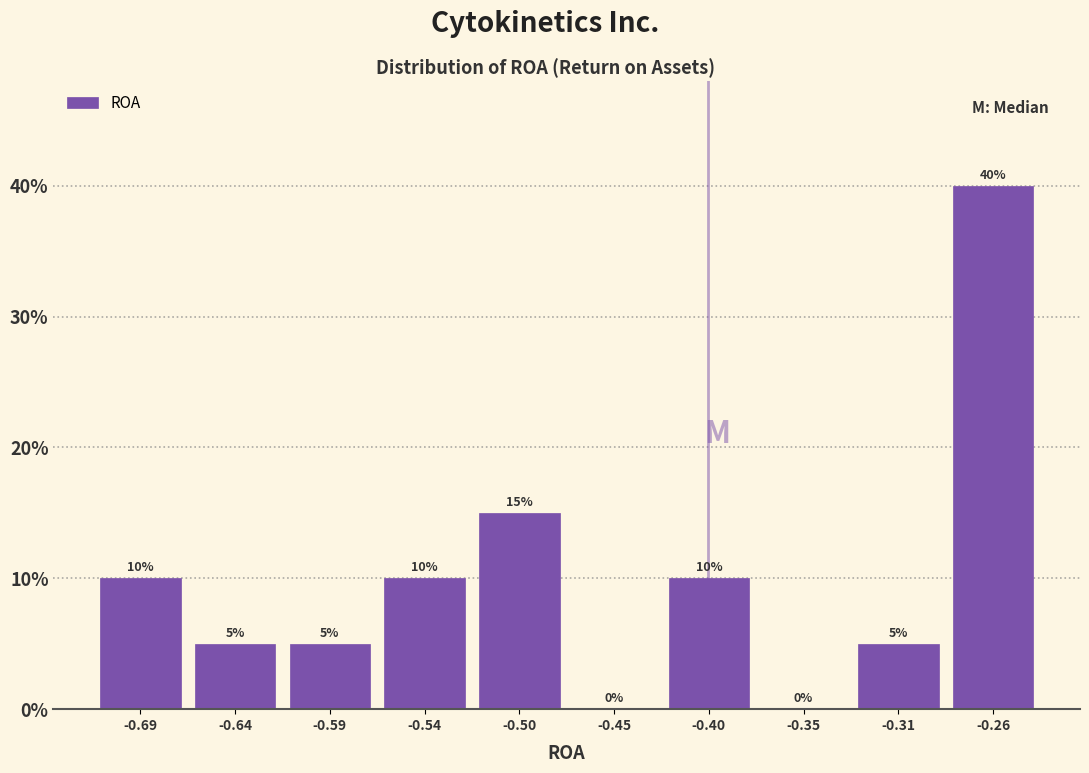

Reading left to right, transcribe this chart: for each bar, give the range it covers on the x-axis and its height. The bar edges are not printed on the chart, so give them approximately, as read against the axis.

-0.710 to -0.665: 10
-0.665 to -0.615: 5
-0.615 to -0.570: 5
-0.570 to -0.520: 10
-0.520 to -0.475: 15
-0.475 to -0.425: 0
-0.425 to -0.375: 10
-0.375 to -0.330: 0
-0.330 to -0.280: 5
-0.280 to -0.235: 40